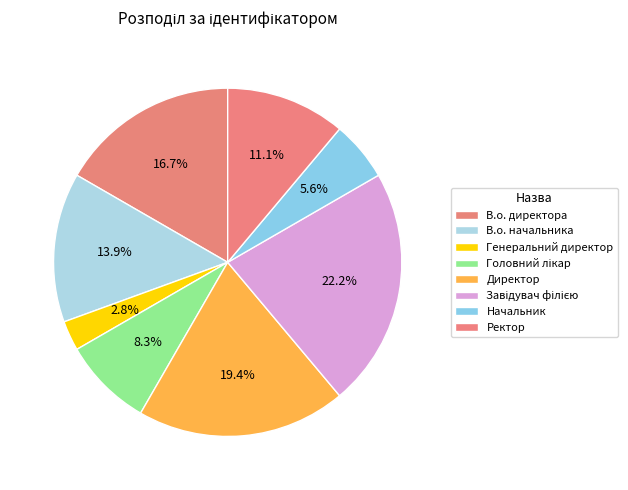

What percentage is the Директор slice, to the nearest percent?

19%